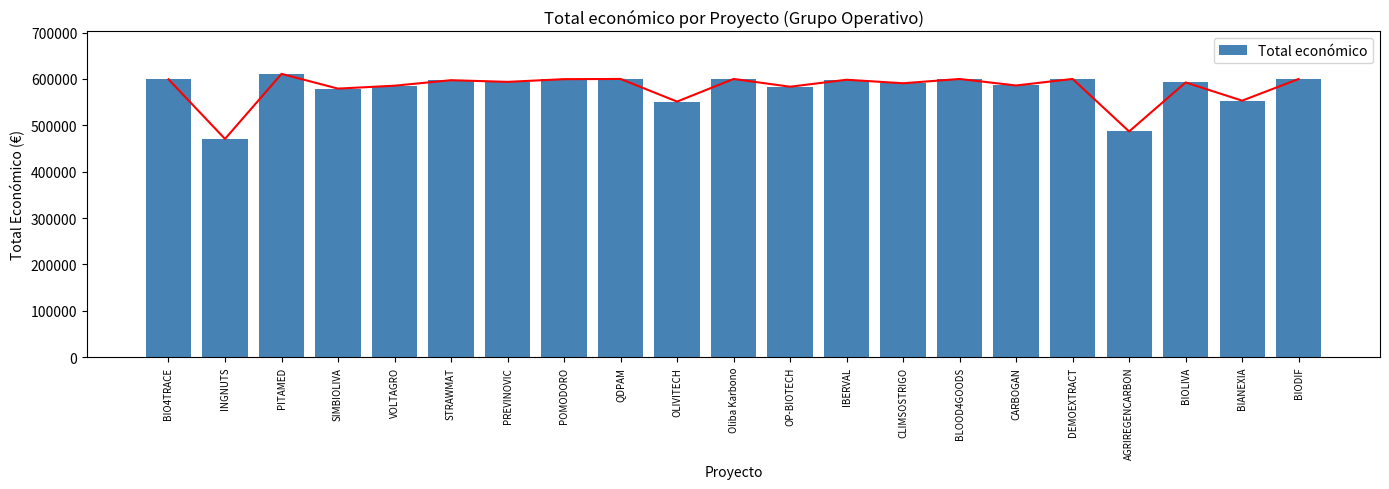

Between CLIMSOSTRIGO and VOLTAGRO, which is larger?

CLIMSOSTRIGO